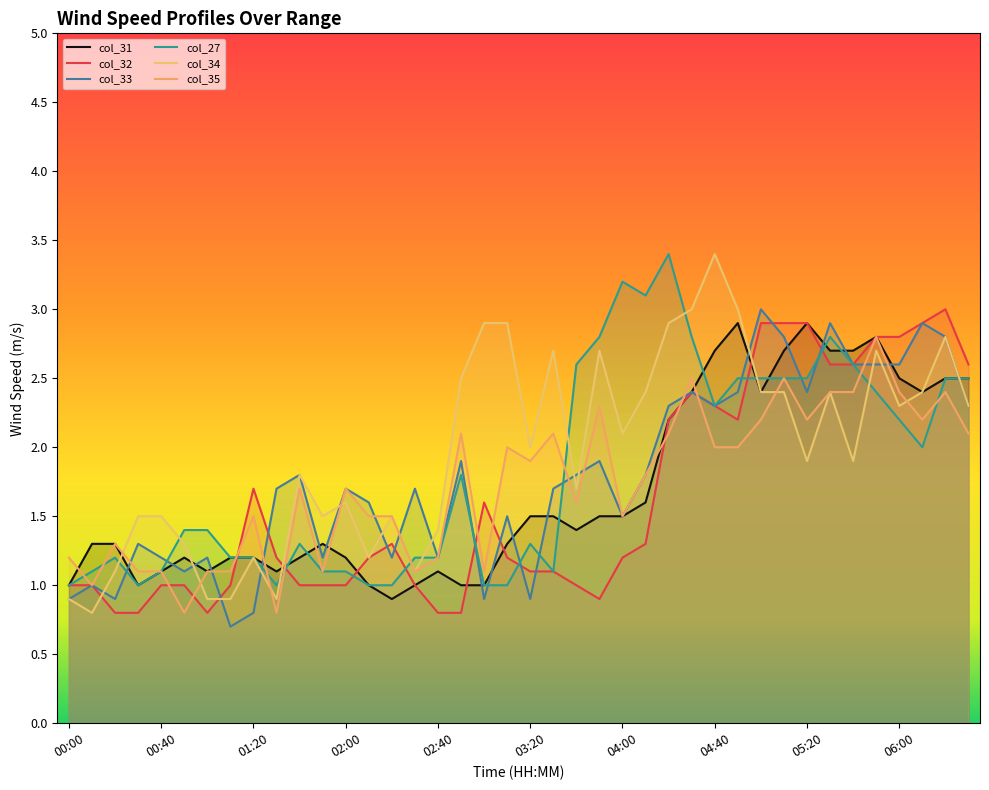

True or false: col_32 and col_33 intersect in this chart.

True